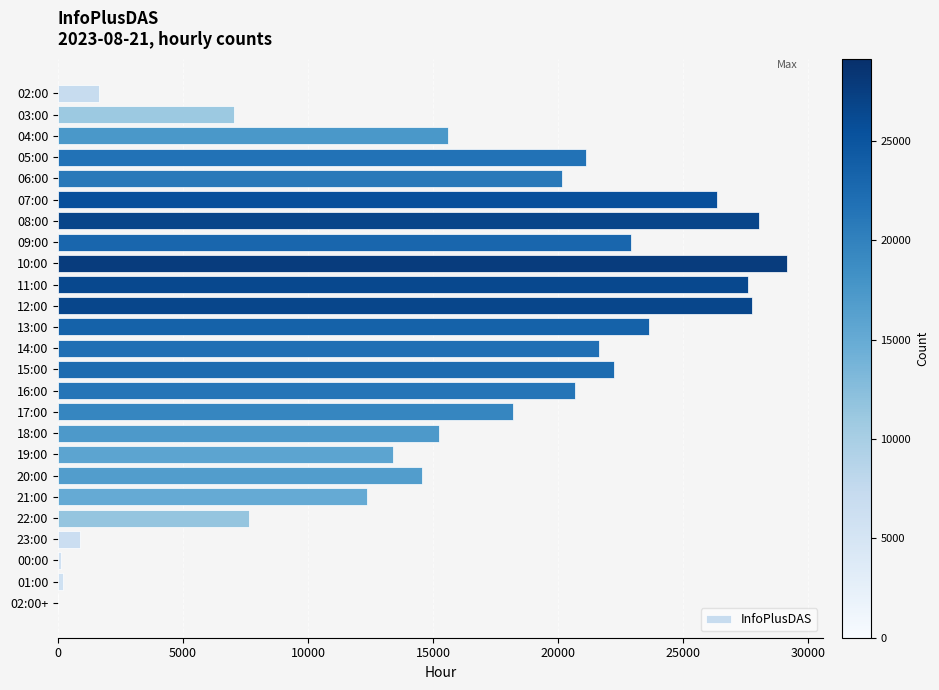

True or false: the data shows 31003 at 15:00.

False